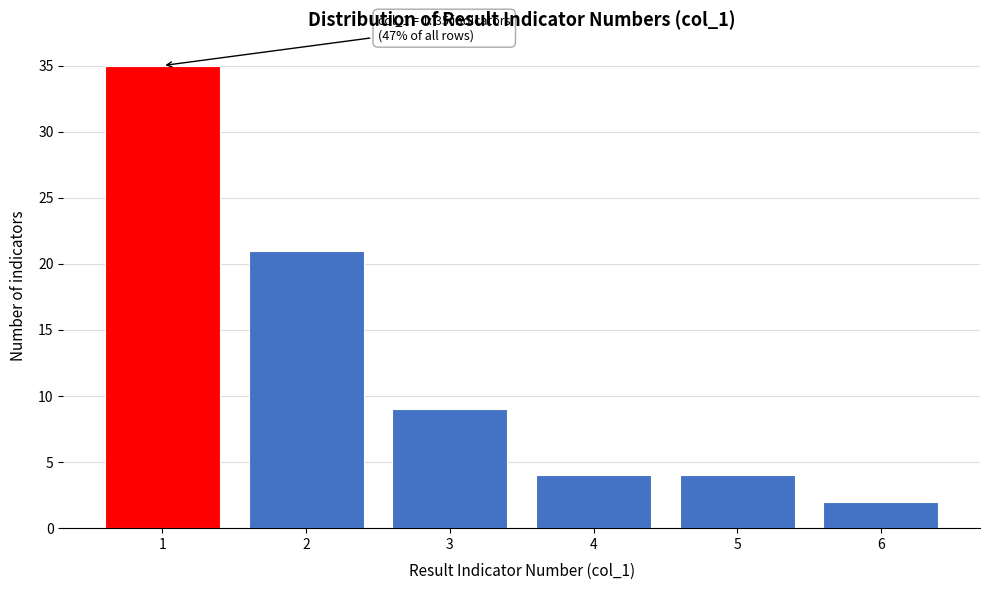

Reading left to right, extract all data points from this chart.

35	21	9	4	4	2